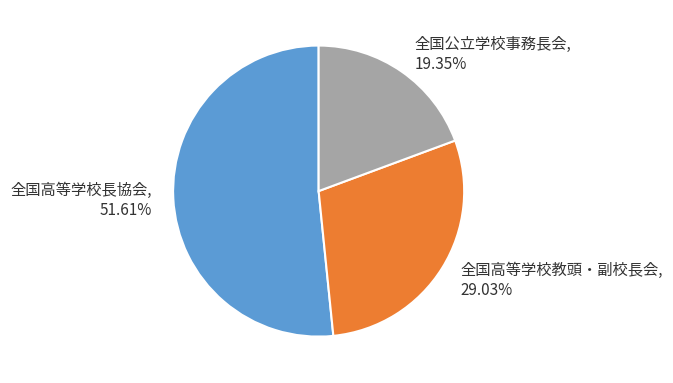

Is it true that 全国高等学校教頭・副校長会 is 43% of the pie?

False